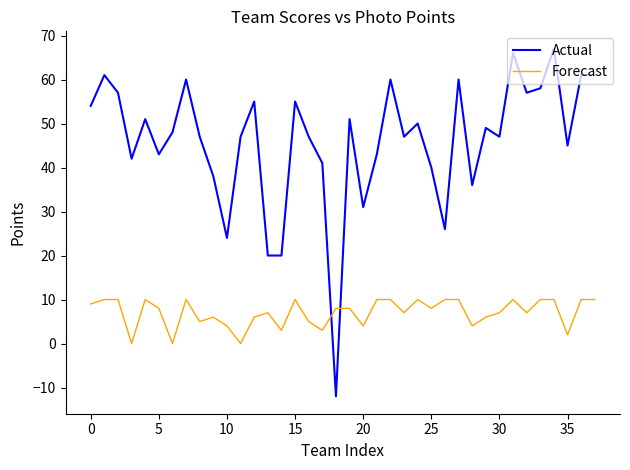

What is the minimum value shown in the chart?

-12